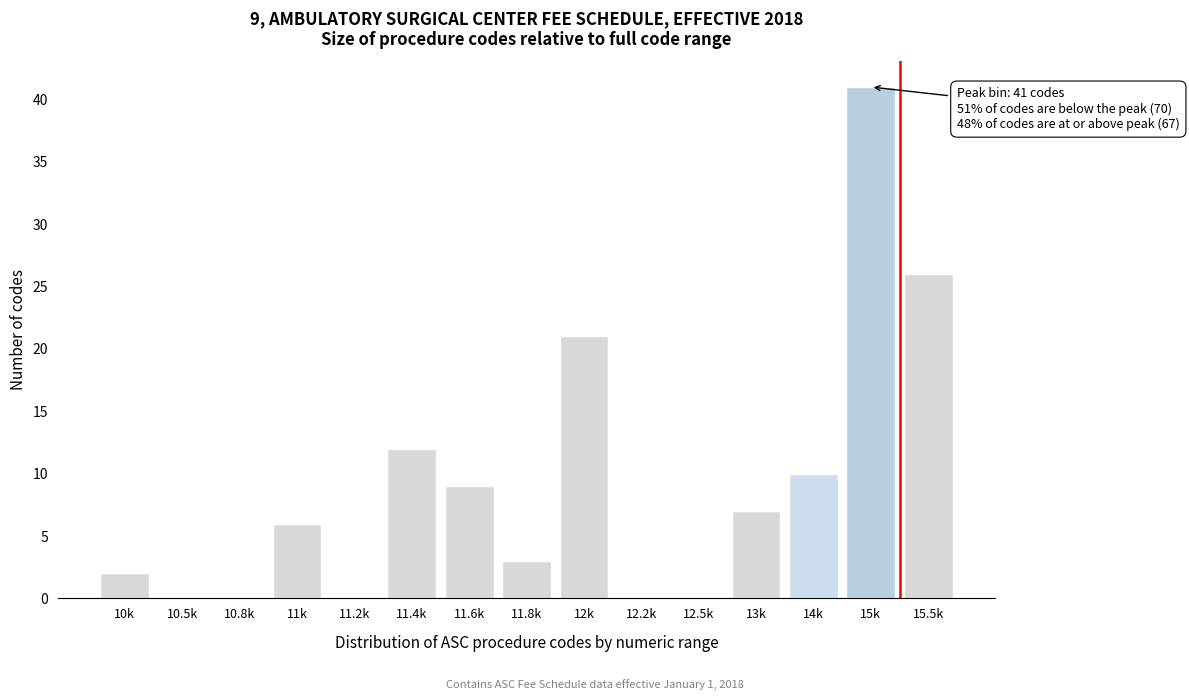

Reading left to right, list all the values displayed in this chart.

10k=2	10.5k=0	10.8k=0	11k=6	11.2k=0	11.4k=12	11.6k=9	11.8k=3	12k=21	12.2k=0	12.5k=0	13k=7	14k=10	15k=41	15.5k=26